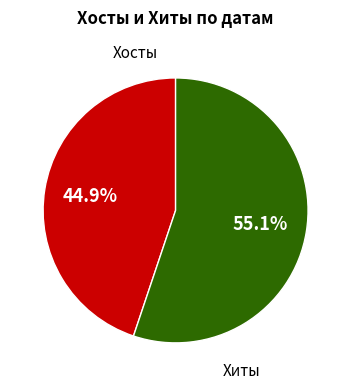

What is the ratio of the value at Хосты to the value at Хиты?

0.8